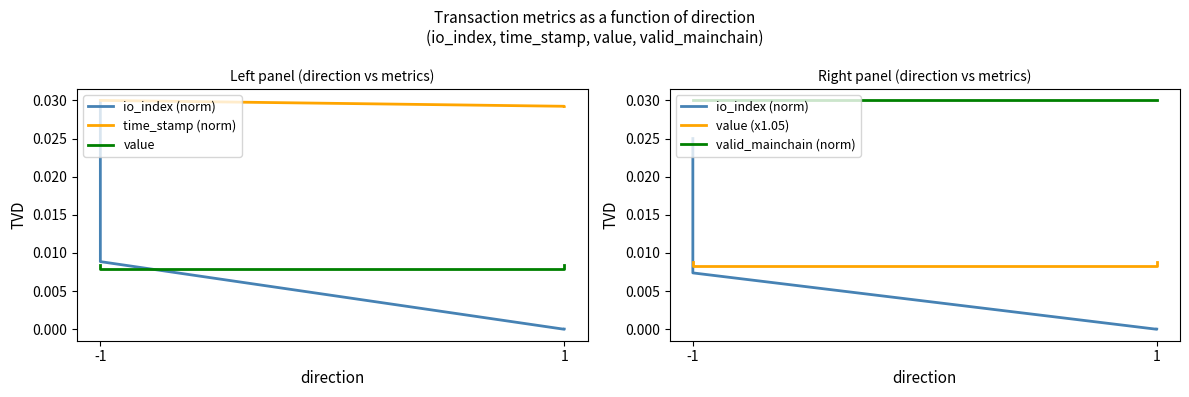

Is it true that value equals 0.0 at 1?

False